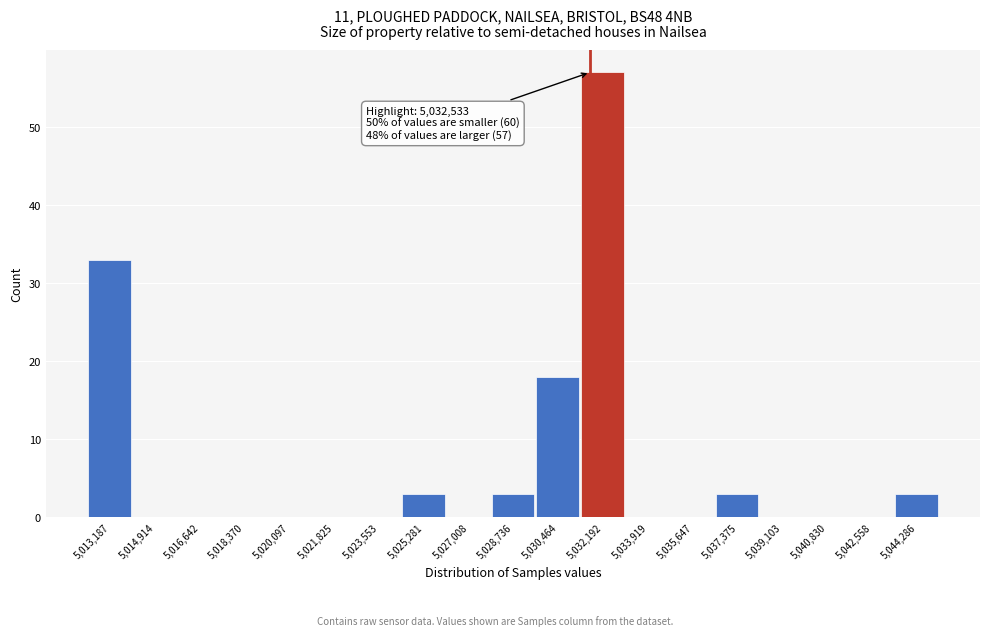

Reading left to right, transcribe all the data shown in this chart.

5,013,187=33	5,014,914=0	5,016,642=0	5,018,370=0	5,020,097=0	5,021,825=0	5,023,553=0	5,025,281=3	5,027,008=0	5,028,736=3	5,030,464=18	5,032,192=57	5,033,919=0	5,035,647=0	5,037,375=3	5,039,103=0	5,040,830=0	5,042,558=0	5,044,286=3